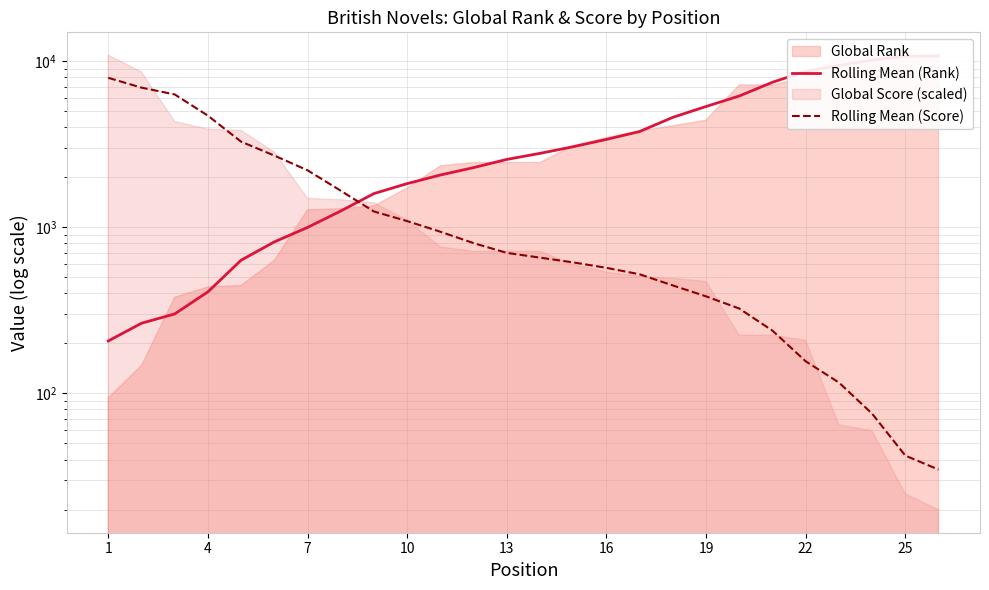

What is the maximum value for Rolling Mean (Rank)?

10732.3